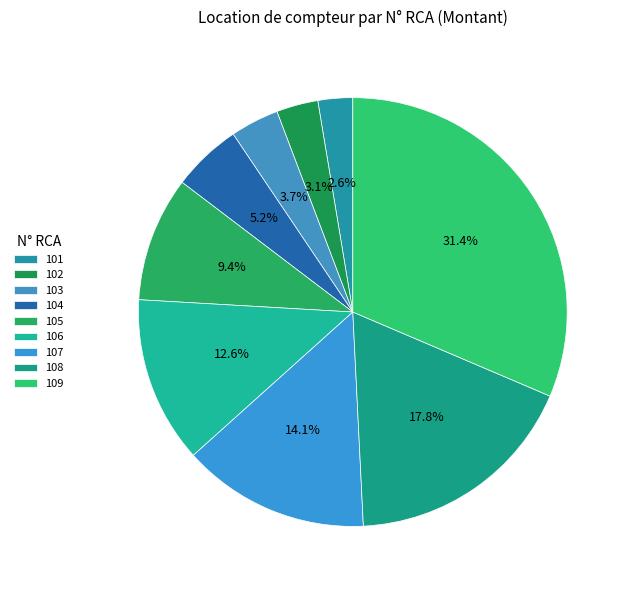

How many slices are in this pie chart?

9